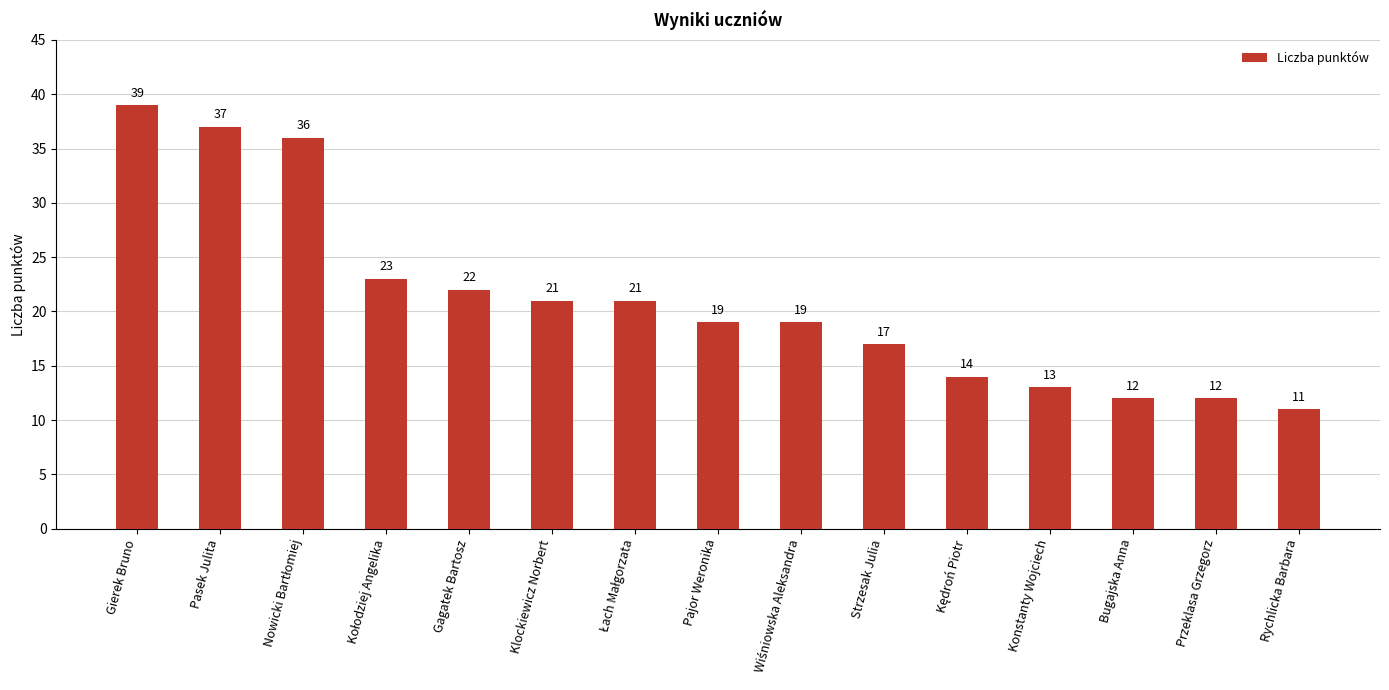

What is the maximum value shown in the chart?

39